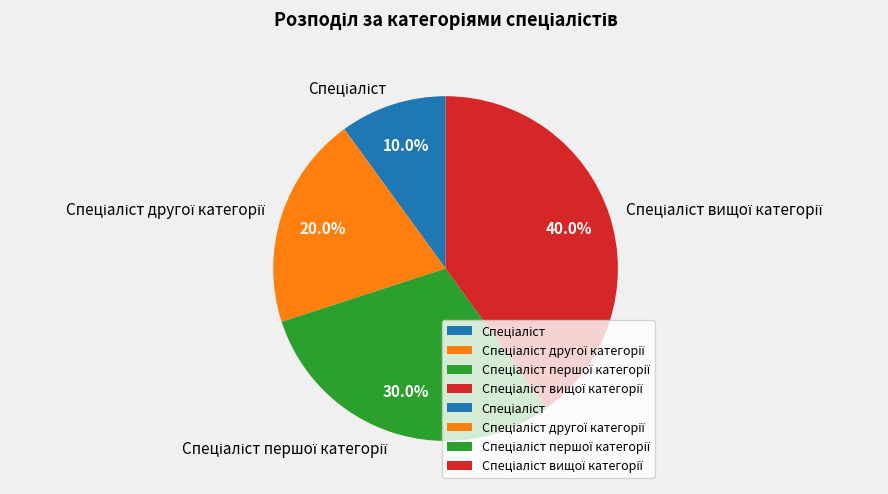

Does any single category account for the majority?

No